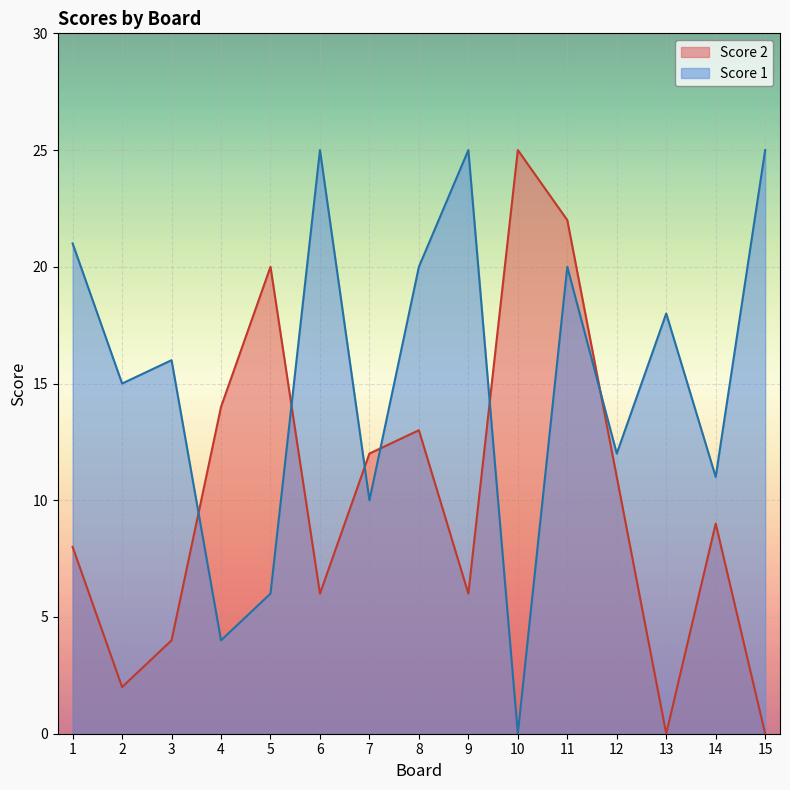

Which series ends up on top after the final intersection of Score 2 and Score 1?

Score 1